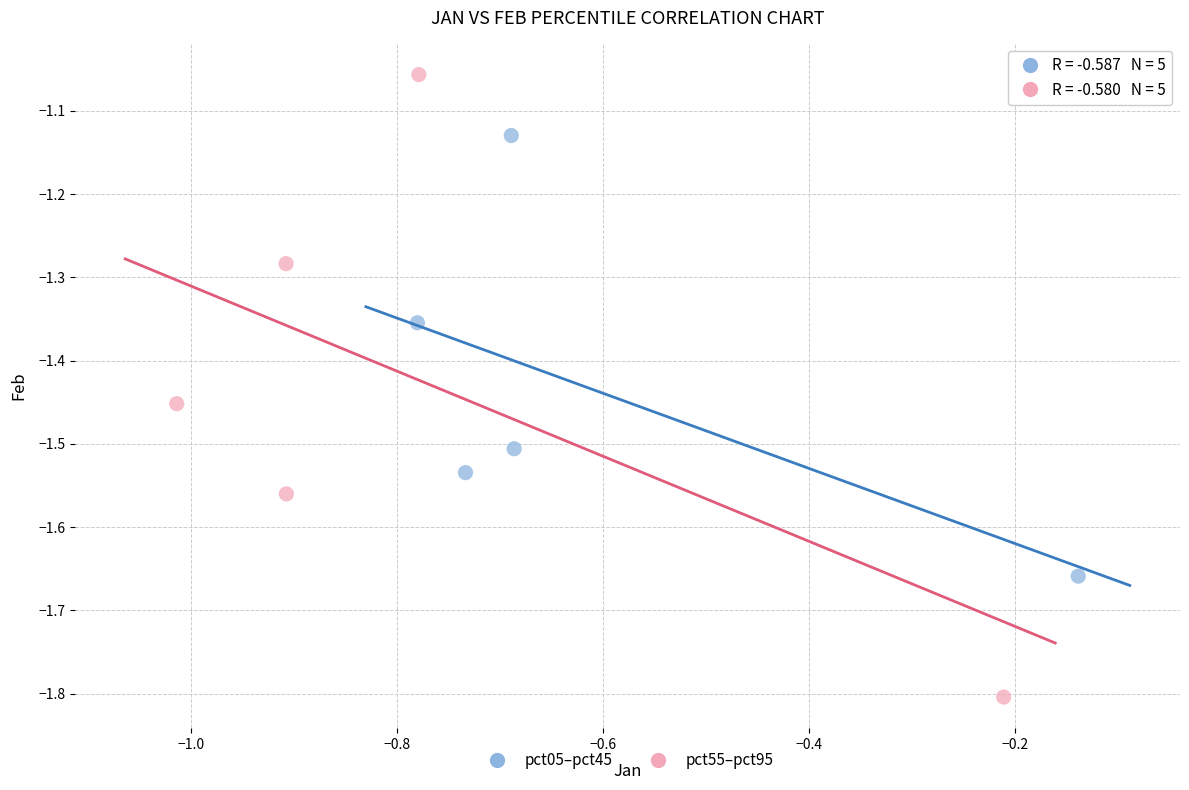

Which series reaches the minimum Y coordinate?

pct55–pct95